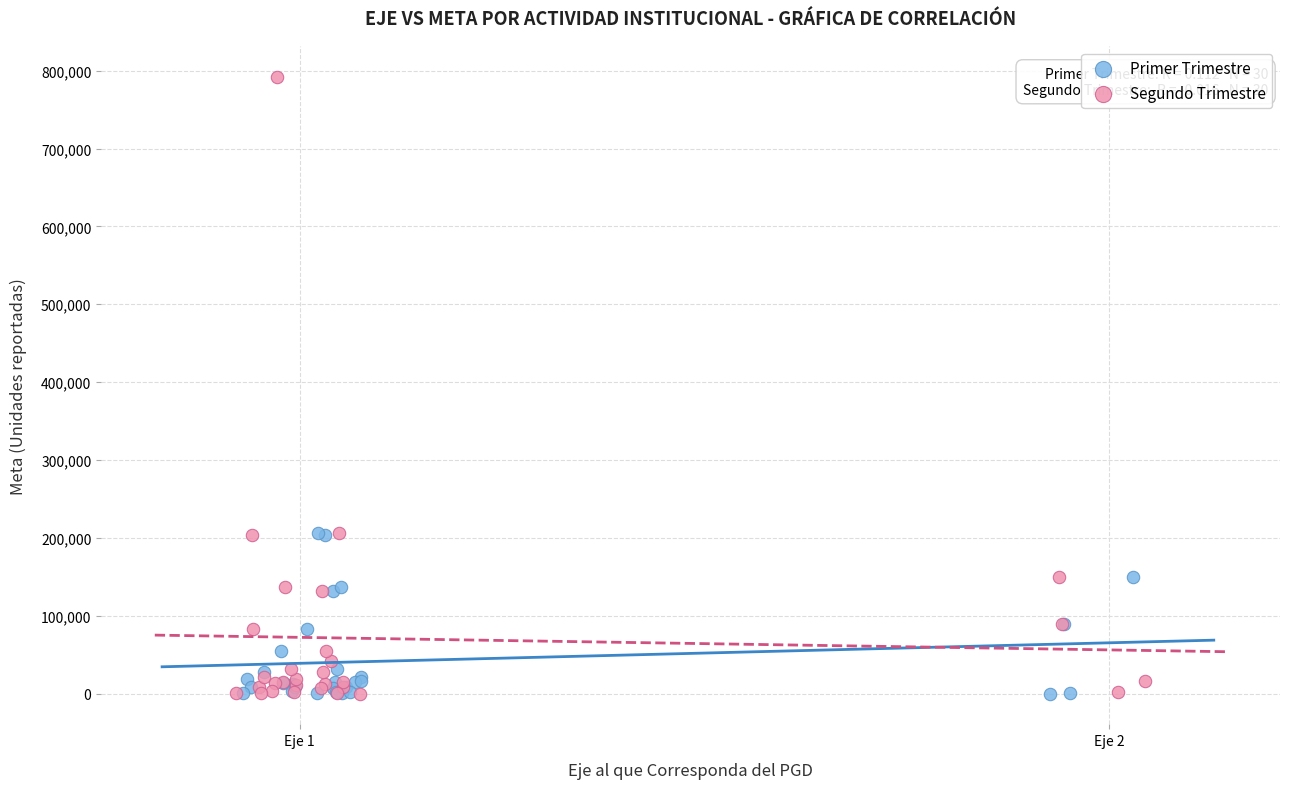

Which series contains the highest Y value?

Segundo Trimestre